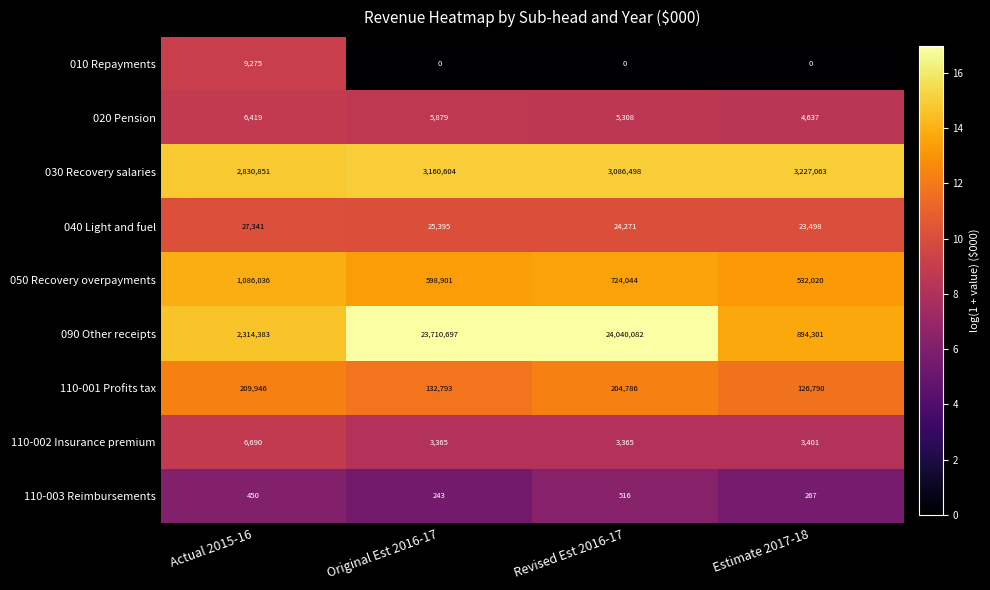

How many 020 Pension values are between 5308 and 6419?

3